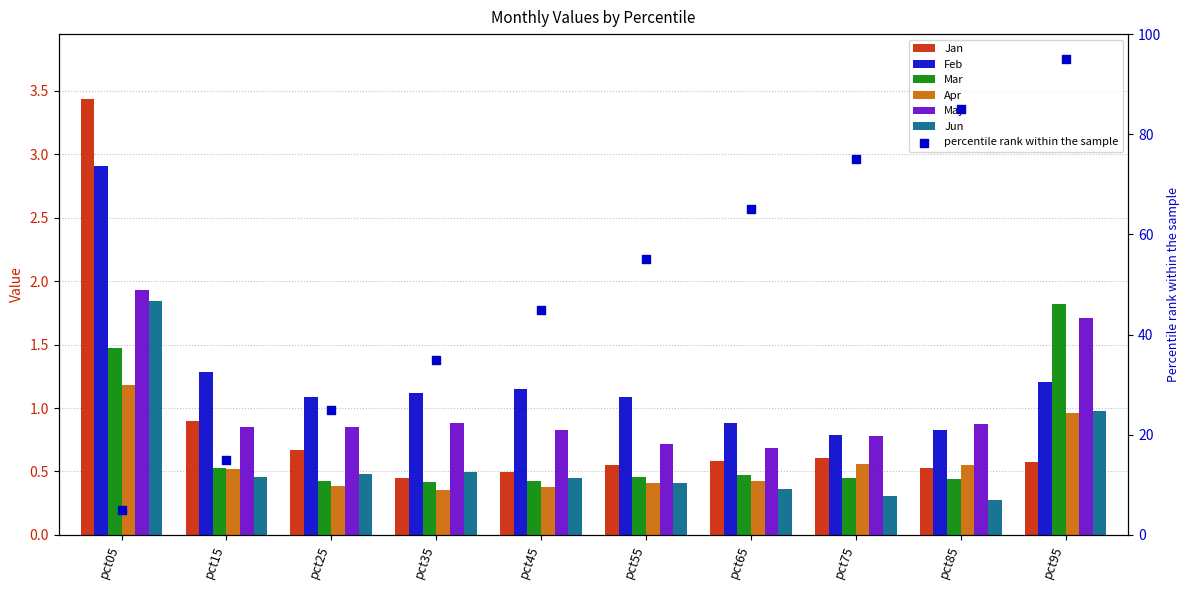

What are all the series names shown in the legend?

Jan, Feb, Mar, Apr, May, Jun